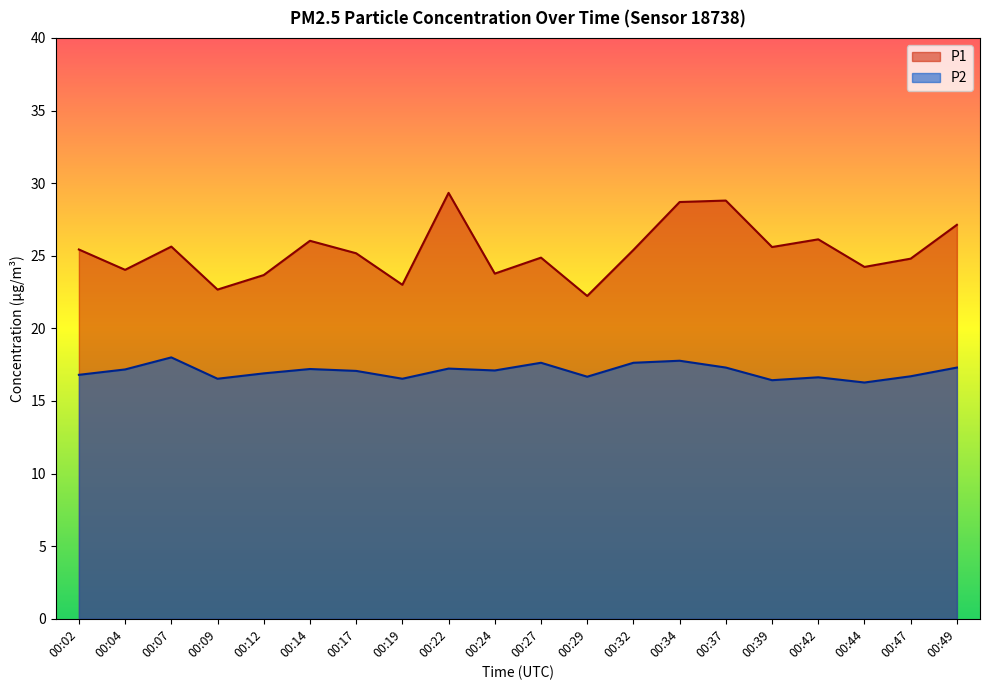

Rank the categories by P2 value from highest to lowest.

00:07, 00:34, 00:27, 00:32, 00:37, 00:49, 00:22, 00:14, 00:04, 00:24, 00:17, 00:12, 00:02, 00:47, 00:29, 00:42, 00:09, 00:19, 00:39, 00:44